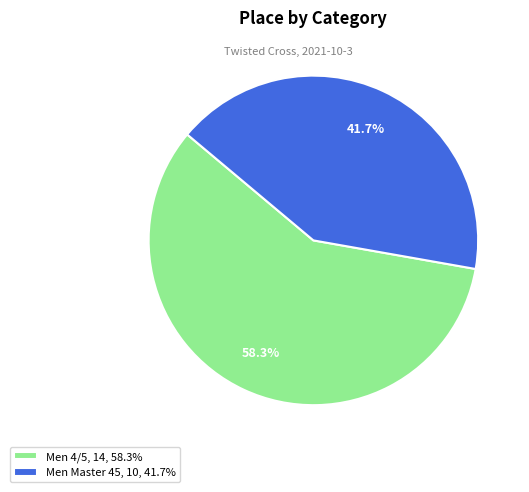

What is the largest slice in the pie chart?

Men 4/5